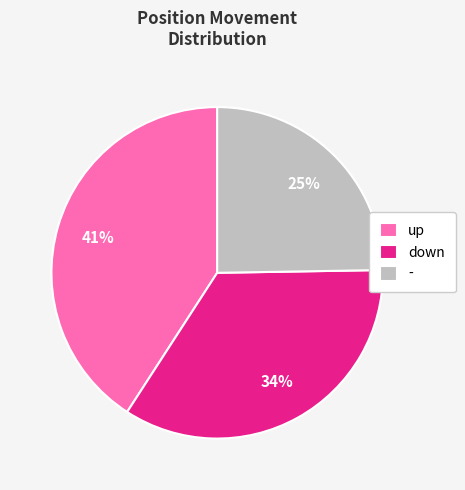

What percentage is the up slice, to the nearest percent?

41%